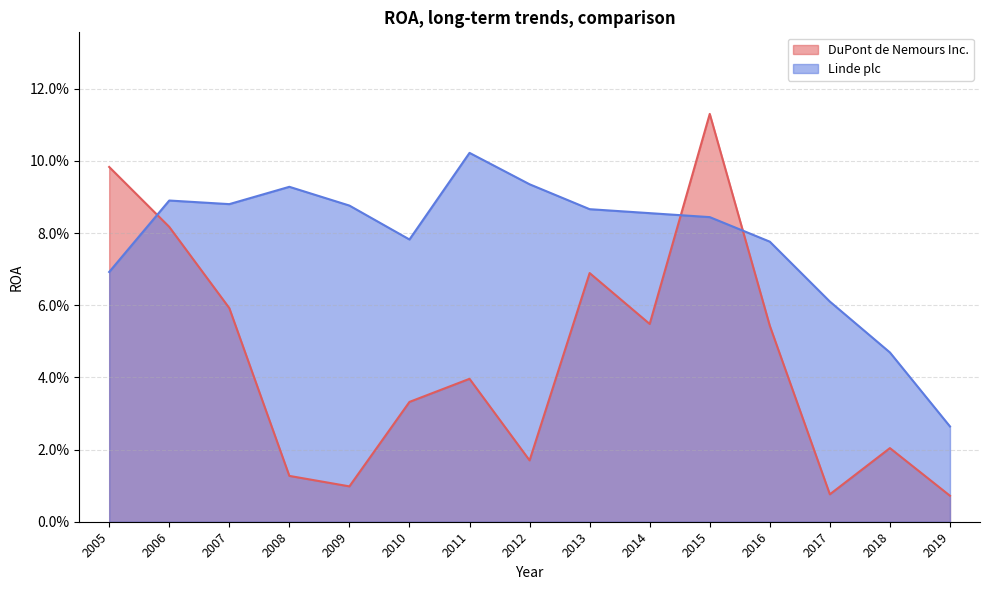

List the series in order of their peak value, highest first.

DuPont de Nemours Inc., Linde plc